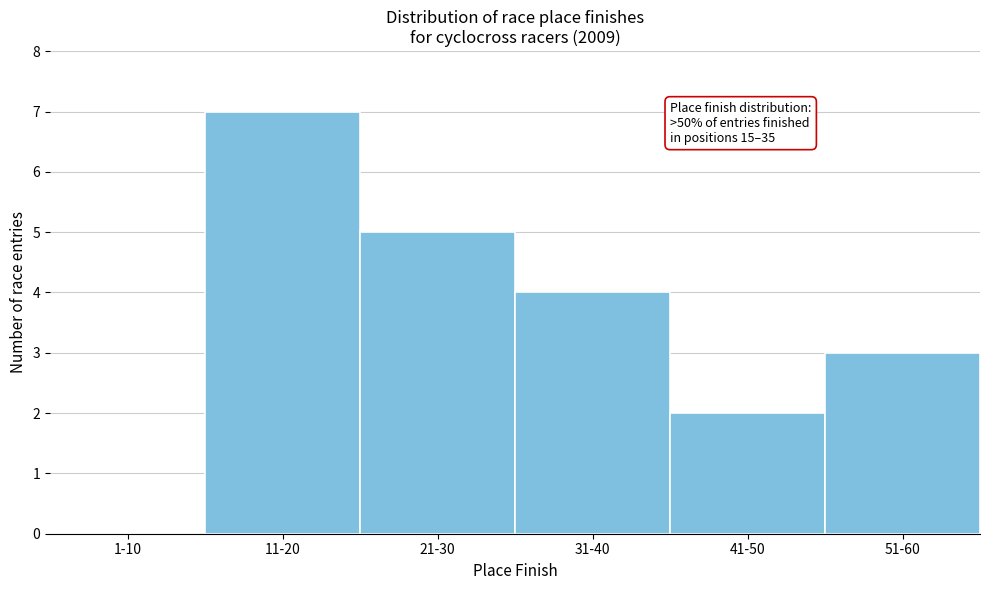

Reading right to left, list all the values displayed in this chart.

51-60=3	41-50=2	31-40=4	21-30=5	11-20=7	1-10=0